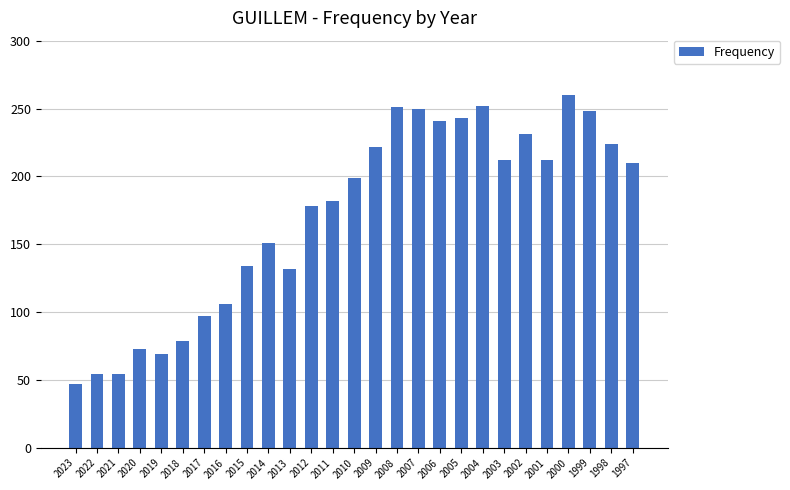

Is it true that the value at 1998 is 224?

True